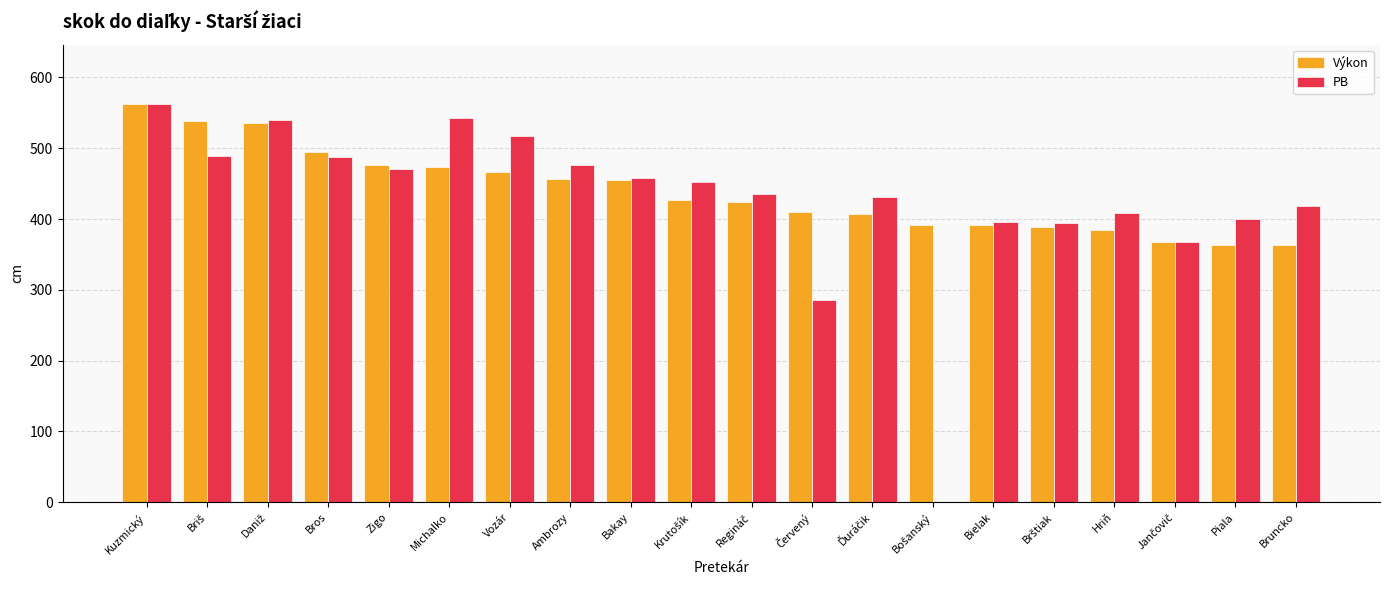

How many distinct data groups are displayed?

2